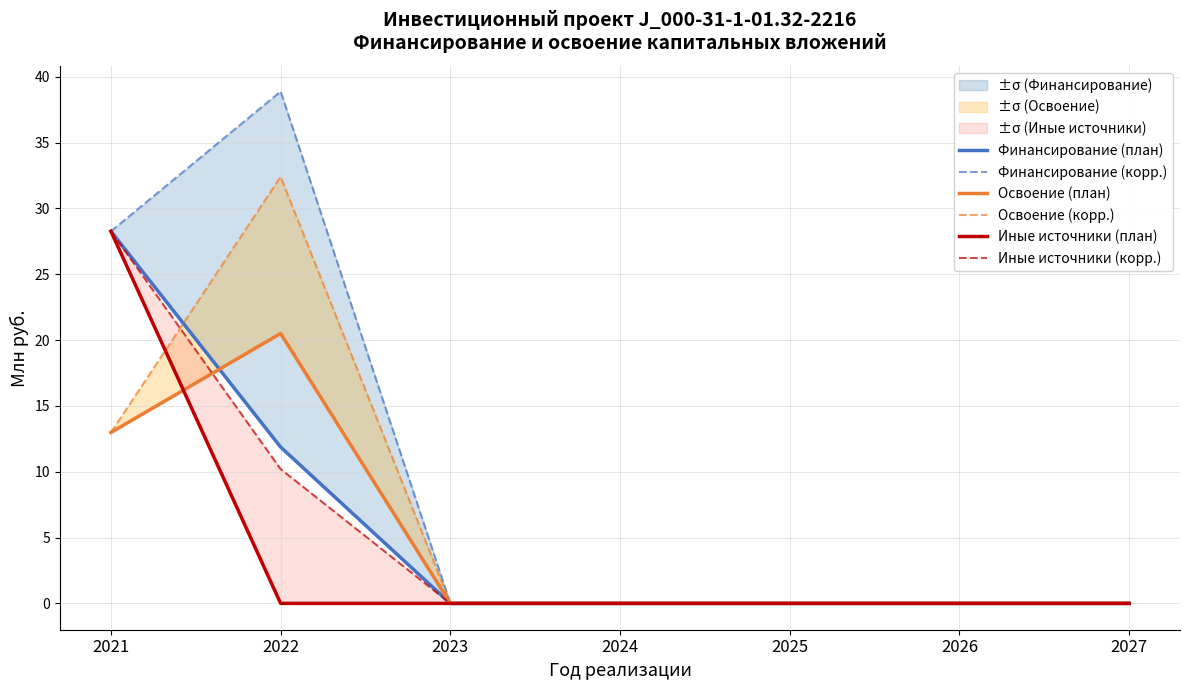

What is the average value of the Иные источники (корр.) series?

5.5